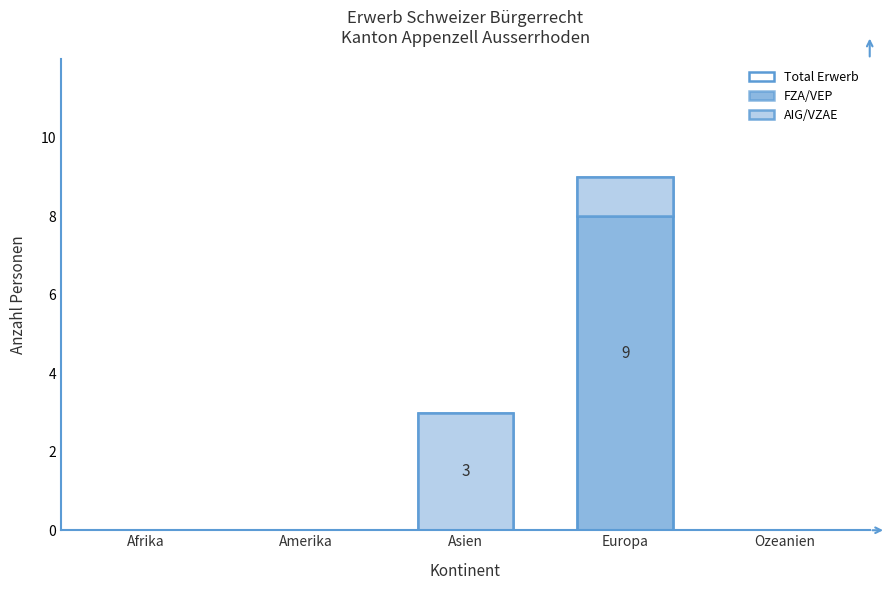

What position from the left is Afrika?

1